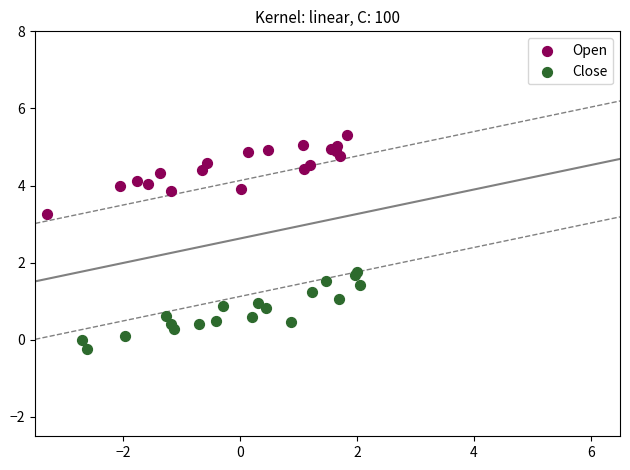

What are all the series names shown in the legend?

Open, Close